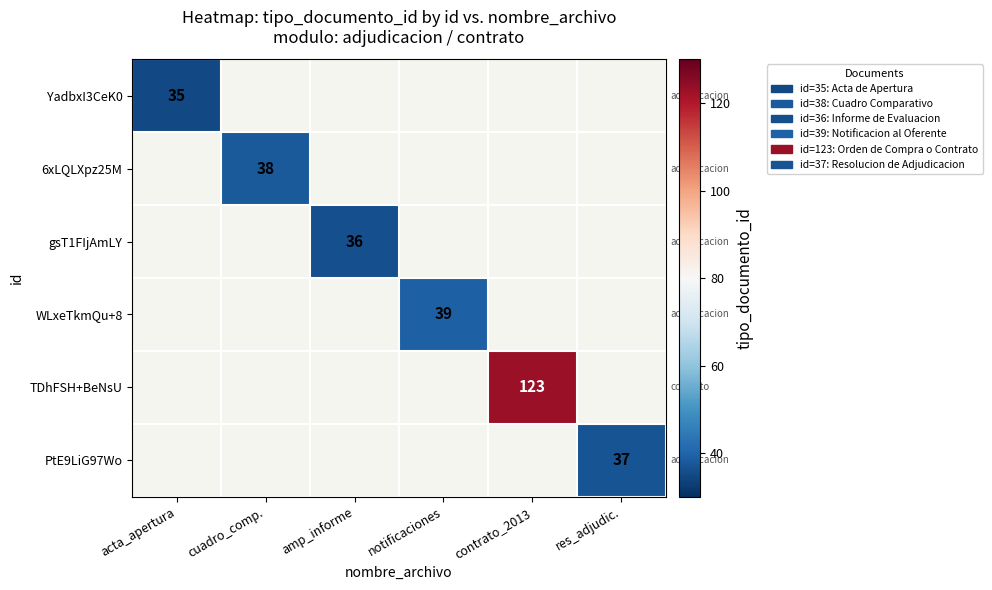

How many distinct data groups are displayed?

6